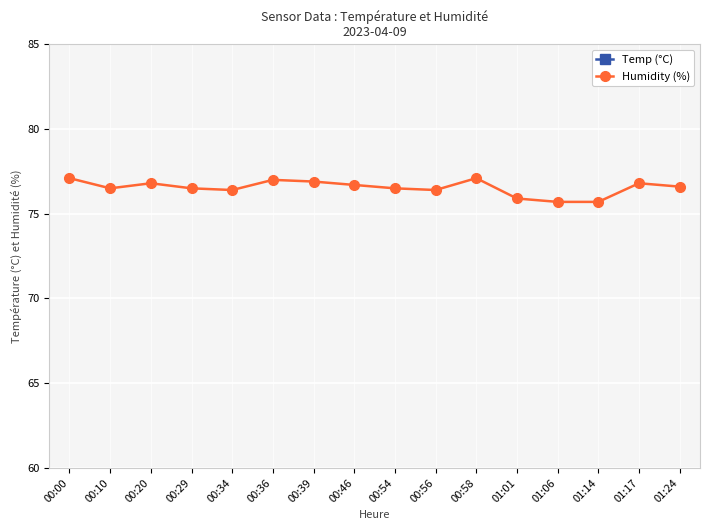

What is the total value across all series at 00:39?

95.6